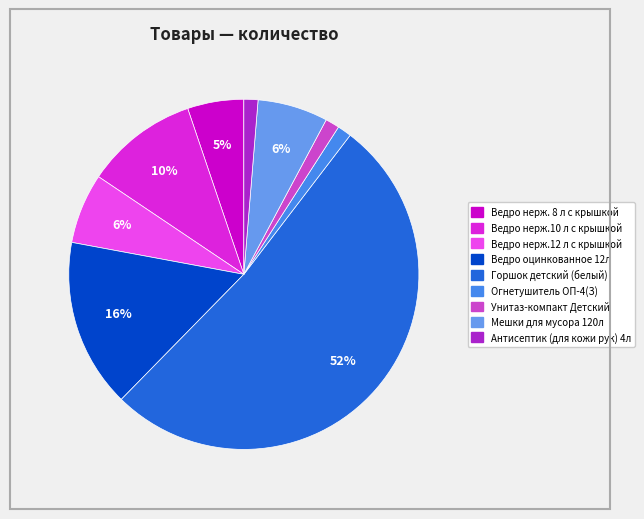

Approximately how many times larger is the value at Ведро нерж.12 л с крышкой compared to Ведро нерж. 8 л с крышкой?

1.2